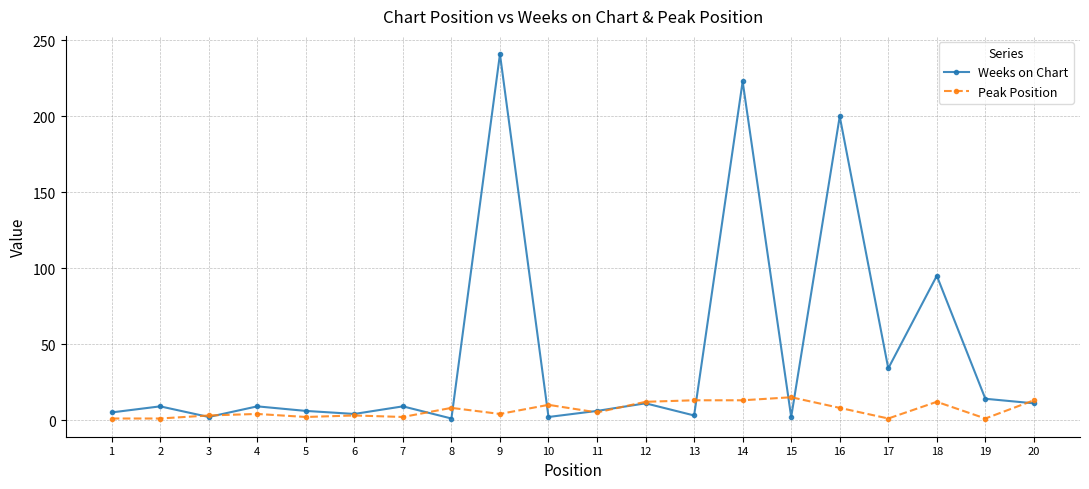

What is the sum of the Weeks on Chart values at 1 and 17?

39